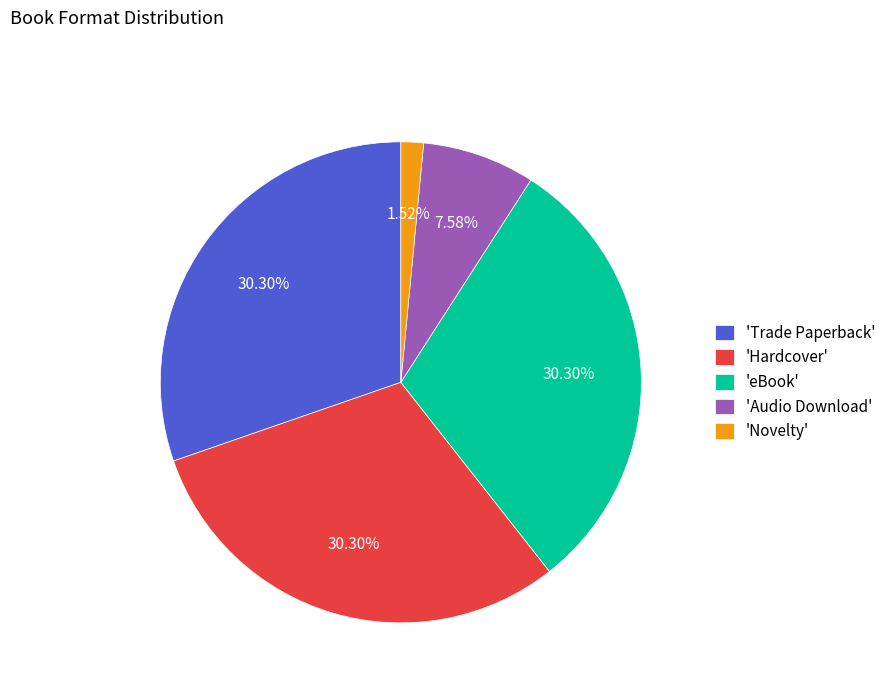

Which has a higher value, 'Audio Download' or 'Trade Paperback'?

'Trade Paperback'